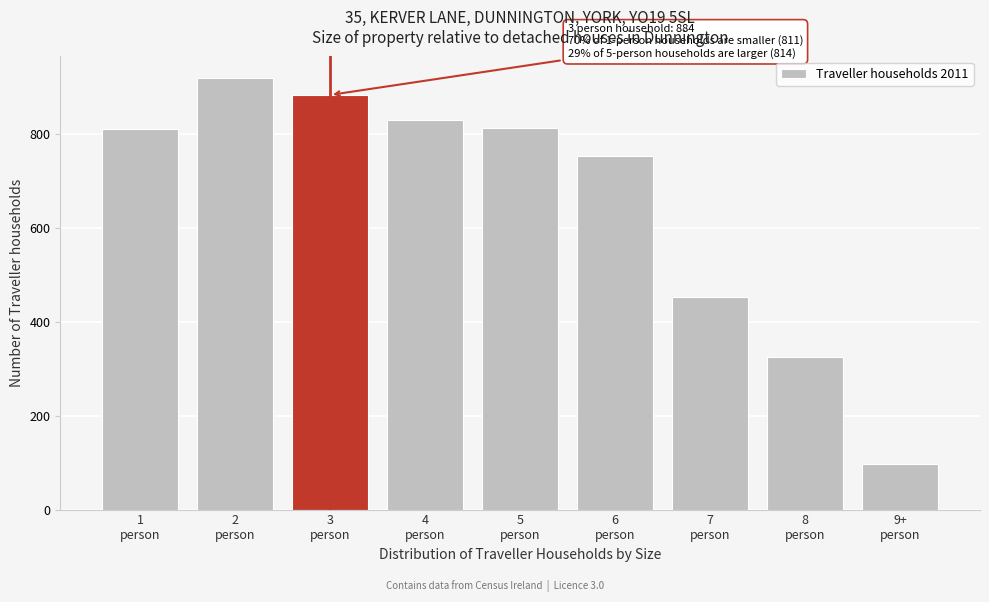

What is the difference between the maximum and minimum values?

823